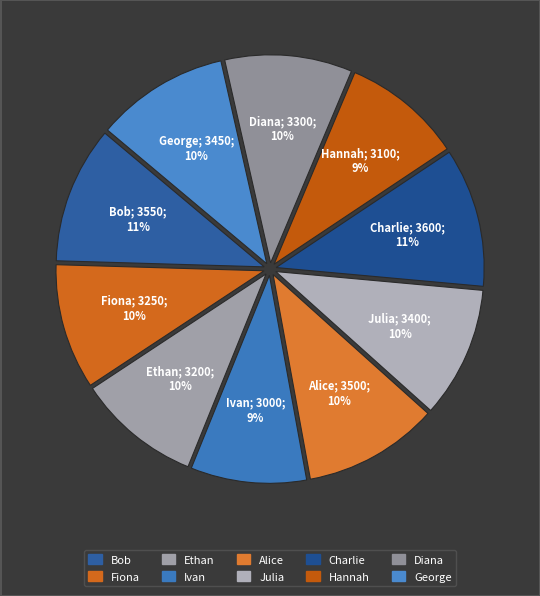

Does Fiona represent more than half of the total?

No